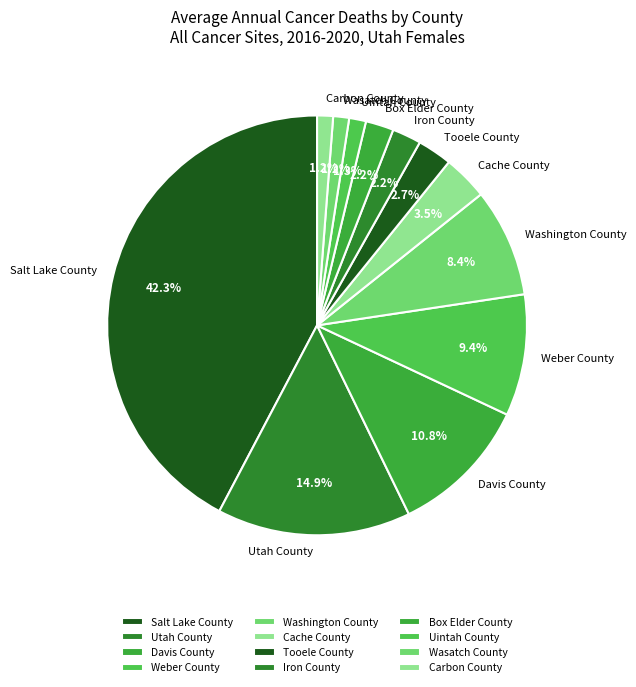

Is it true that Salt Lake County is 42% of the pie?

True